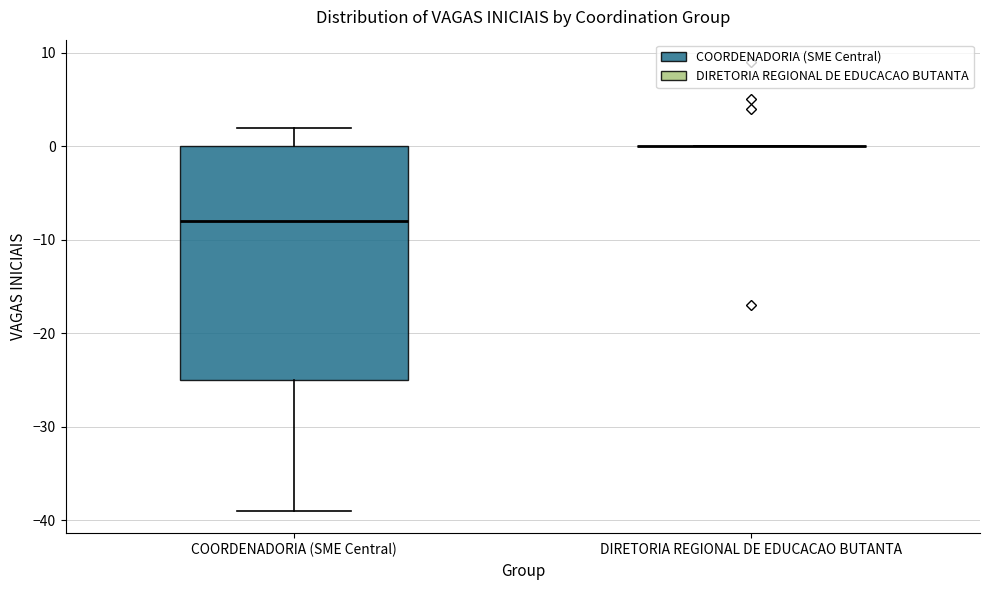

Reading left to right, transcribe this box plot: for each box, give where its median line is, the range the box spans, and where its two whiskers end, as read against the y-axis. The values are not printed on the chart, so give them approximately, as read against the axis.

COORDENADORIA (SME Central): median -8, box -25 to 0, whiskers -39 to 2
DIRETORIA REGIONAL DE EDUCACAO BUTANTA: box collapsed to a line at 0, whiskers 0 to 0